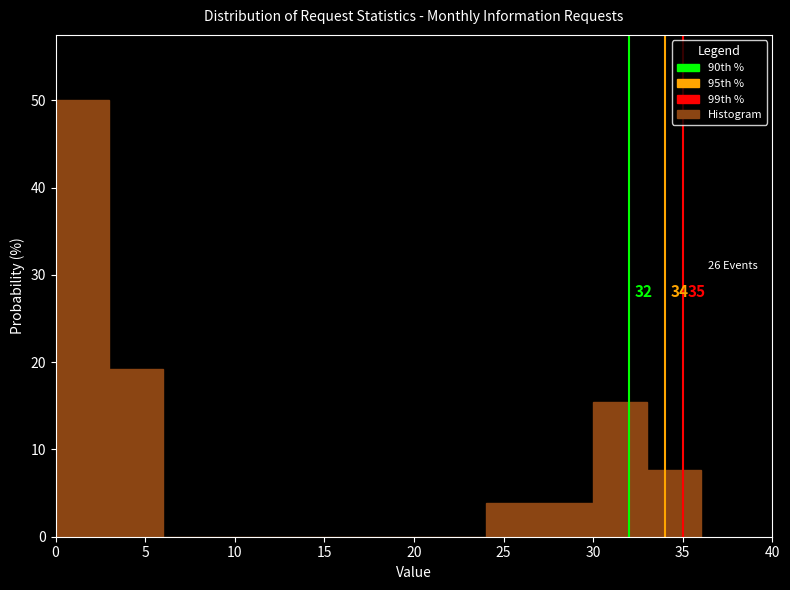

Over which range of the x-axis is the bar tallest?

0 to 3